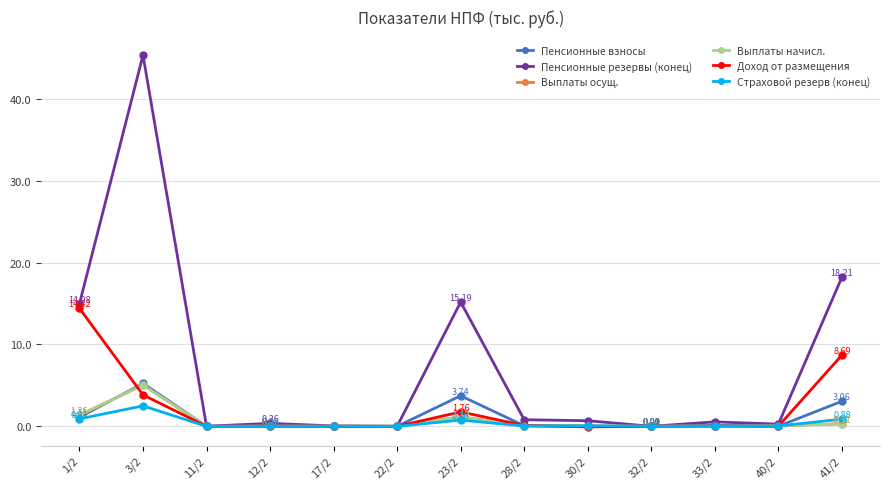

Which series has the widest spread of values?

Пенсионные резервы (конец)